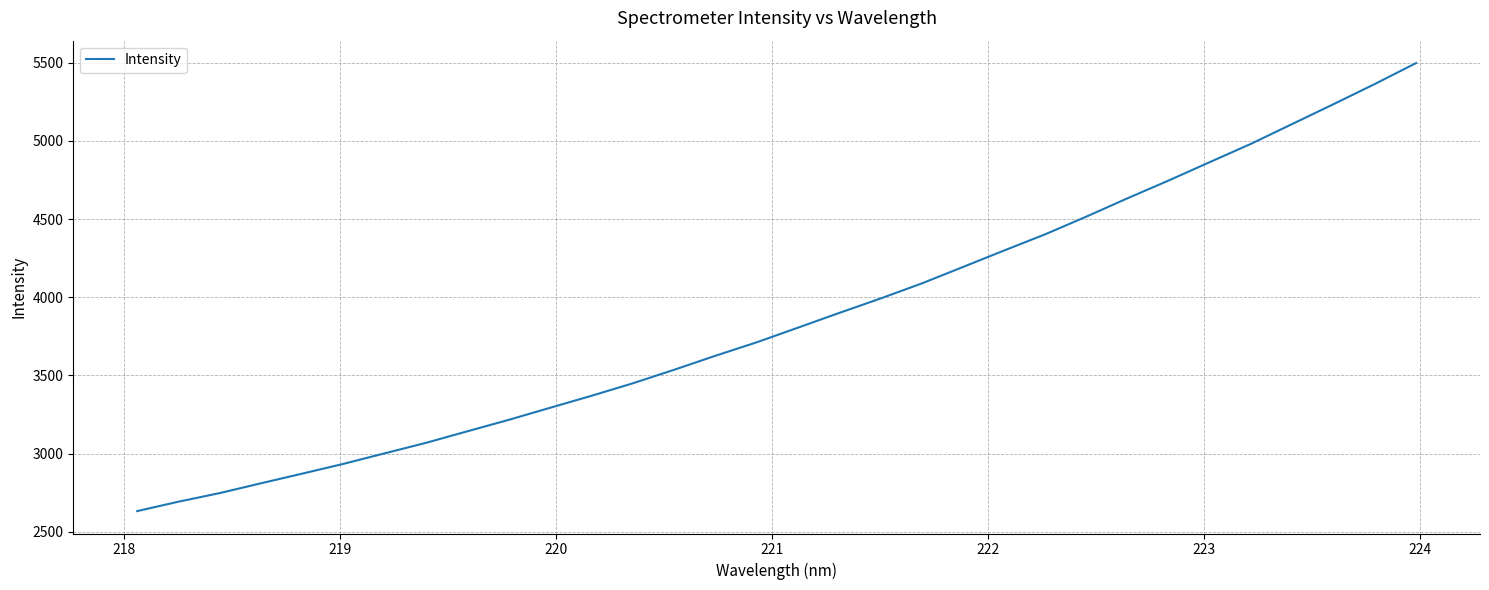

What is the difference between the maximum and minimum values?

2866.0